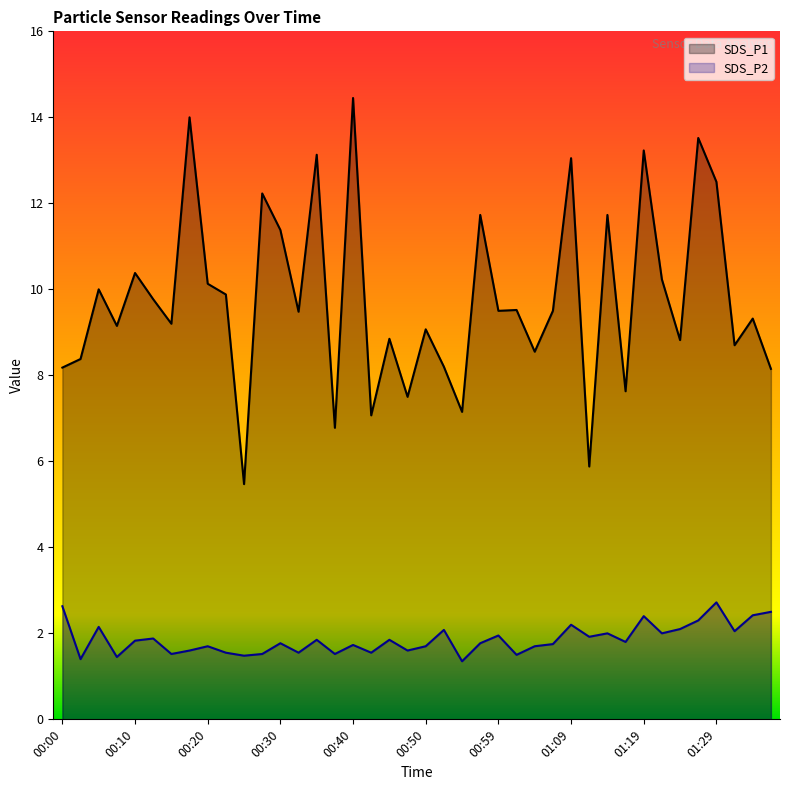

The SDS_P2 series shows 4.7 at 00:00. True or false?

False